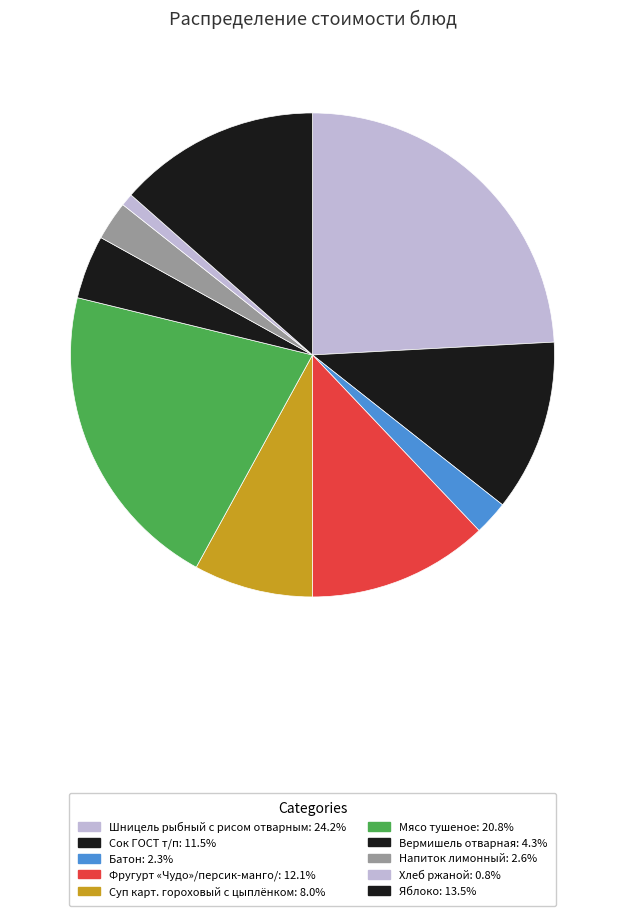

How many slices are in this pie chart?

10